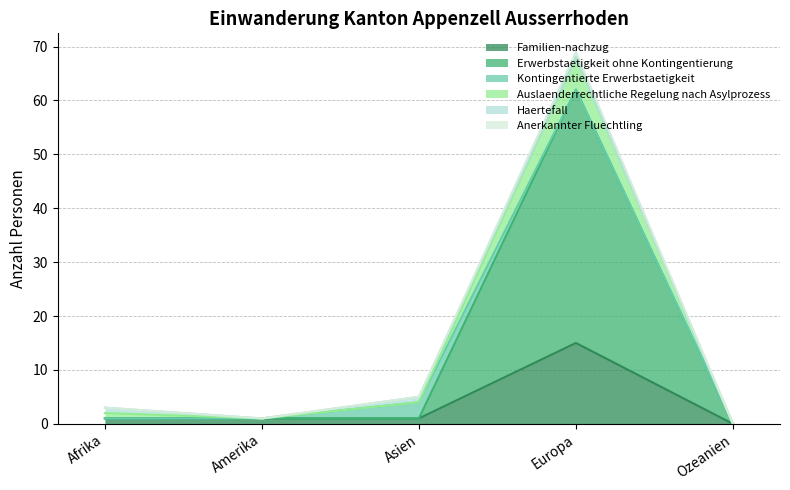

True or false: Erwerbstaetigkeit ohne Kontingentierung and Familien-nachzug intersect in this chart.

False